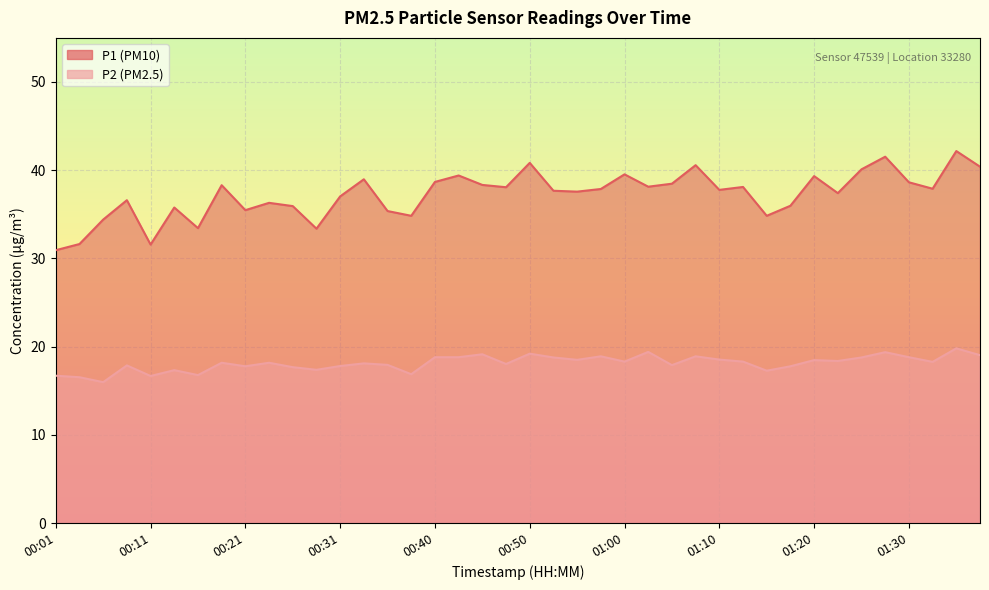

Reading left to right, transcribe all the data shown in this chart.

P1: 00:01=30.9	00:03=31.6	00:06=34.4	00:08=36.6	00:11=31.6	00:13=35.8	00:16=33.4	00:18=38.3	00:21=35.5	00:23=36.3	00:26=35.9	00:28=33.4	00:31=37.0	00:33=39.0	00:35=35.4	00:38=34.8	00:40=38.7	00:43=39.4	00:45=38.3	00:48=38.1	00:50=40.8	00:53=37.7	00:55=37.6	00:58=37.9	01:00=39.5	01:03=38.1	01:05=38.5	01:07=40.6	01:10=37.8	01:12=38.1	01:15=34.8	01:17=36.0	01:20=39.3	01:22=37.4	01:25=40.1	01:27=41.5	01:30=38.6	01:32=37.9	01:35=42.2	01:37=40.4
P2: 00:01=16.7	00:03=16.5	00:06=16.0	00:08=17.9	00:11=16.7	00:13=17.3	00:16=16.8	00:18=18.2	00:21=17.8	00:23=18.2	00:26=17.7	00:28=17.4	00:31=17.8	00:33=18.1	00:35=17.9	00:38=16.9	00:40=18.8	00:43=18.8	00:45=19.1	00:48=18.0	00:50=19.2	00:53=18.8	00:55=18.5	00:58=18.9	01:00=18.3	01:03=19.4	01:05=17.9	01:07=18.9	01:10=18.5	01:12=18.3	01:15=17.3	01:17=17.8	01:20=18.5	01:22=18.4	01:25=18.8	01:27=19.4	01:30=18.8	01:32=18.3	01:35=19.8	01:37=19.0